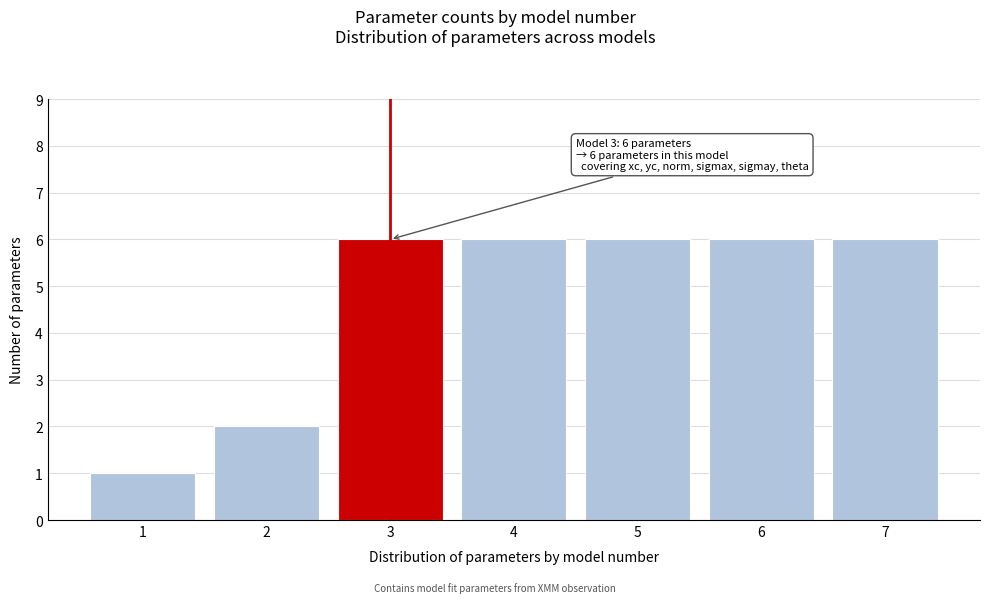

Reading left to right, extract all data points from this chart.

1	2	6	6	6	6	6